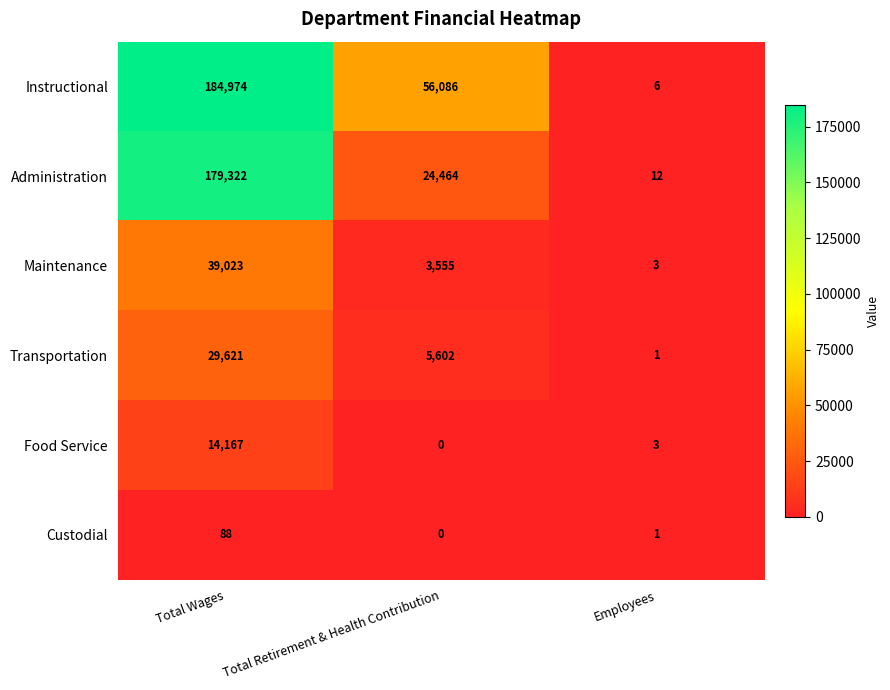

Rank the categories by Administration value from highest to lowest.

Total Wages, Total Retirement & Health Contribution, Employees